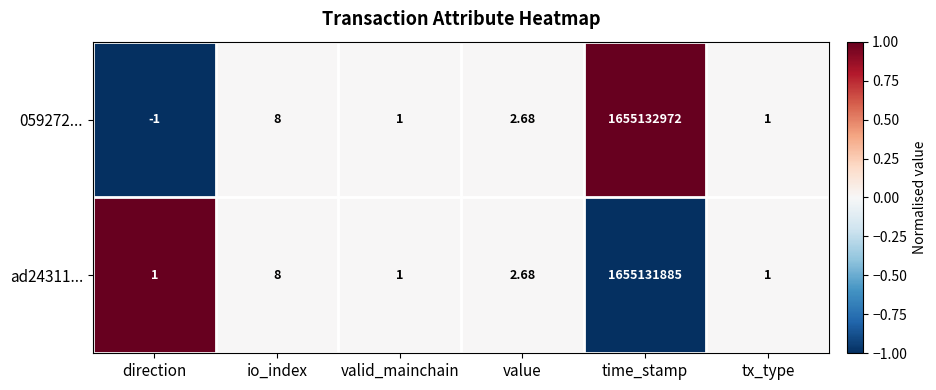

How many categories are shown in the chart?

6